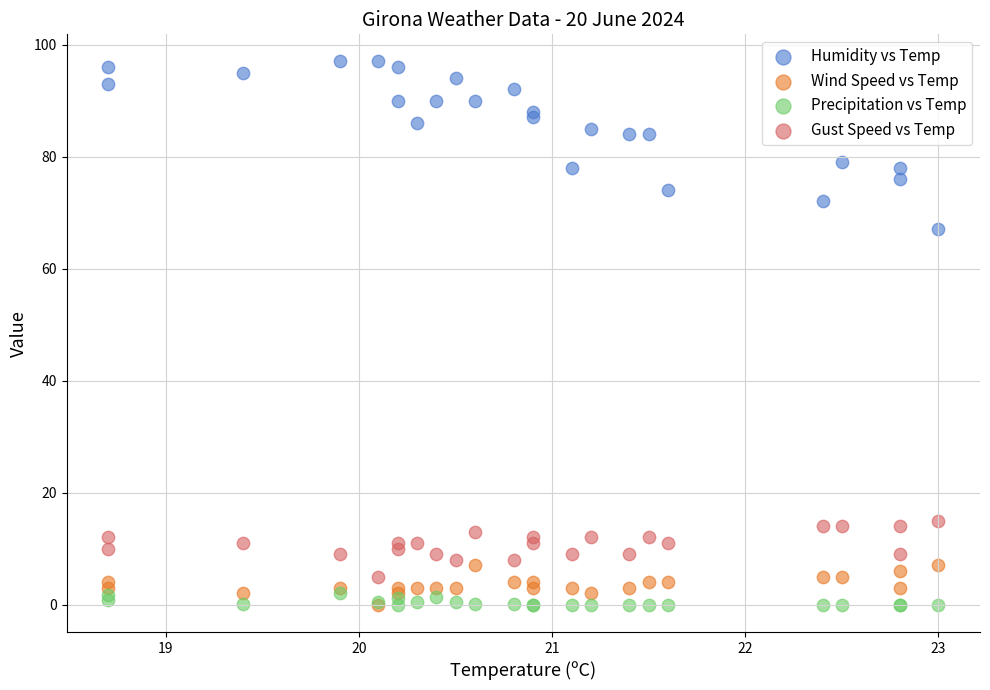

Which series reaches the maximum Y coordinate?

Humidity vs Temp